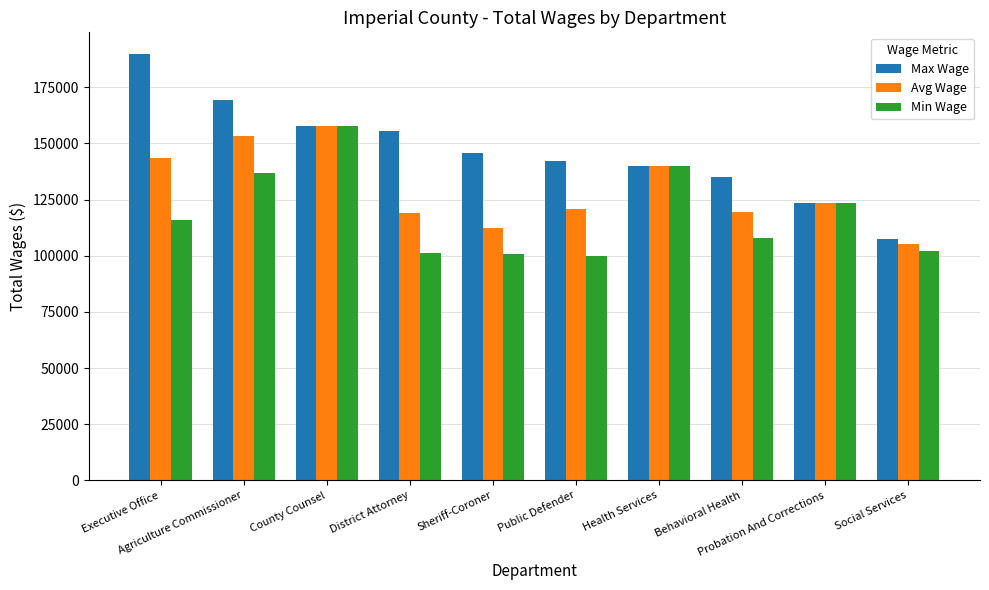

What is the difference between the second highest and minimum values in the Max Wage series?

62206.0